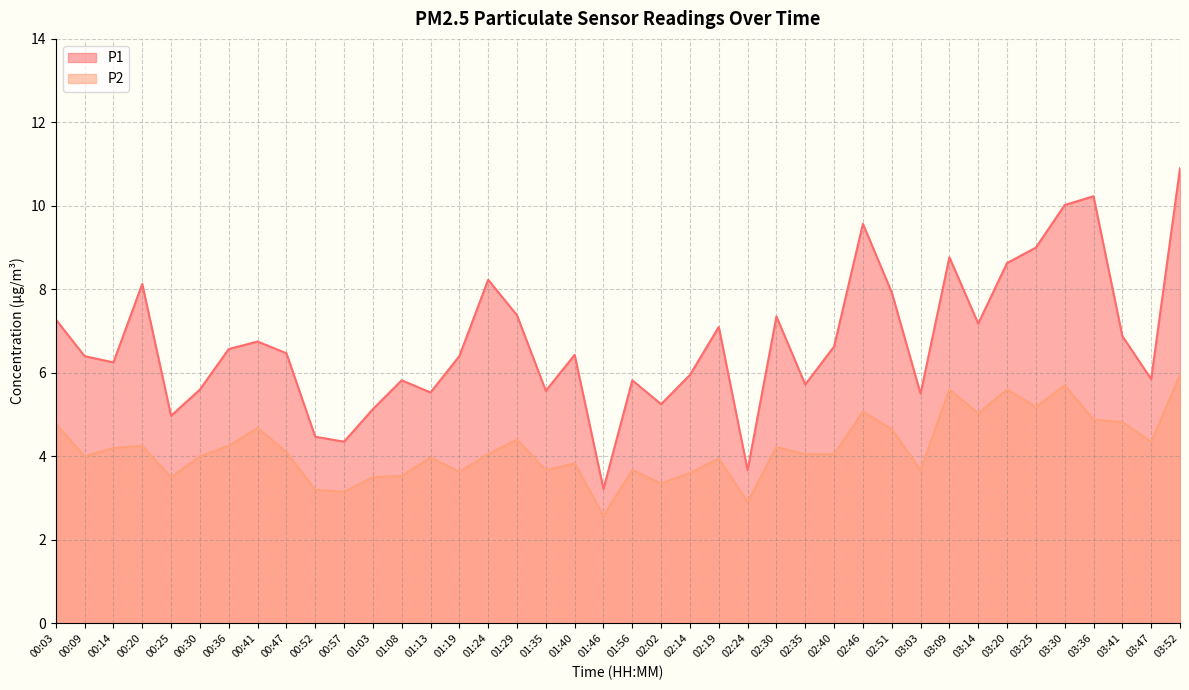

Reading left to right, list all the values displayed in this chart.

P1: 7.3	6.4	6.2	8.1	5.0	5.6	6.6	6.8	6.5	4.5	4.3	5.1	5.8	5.5	6.4	8.2	7.4	5.6	6.4	3.2	5.8	5.2	6.0	7.1	3.7	7.3	5.7	6.6	9.6	7.9	5.5	8.8	7.2	8.6	9.0	10.0	10.2	6.9	5.8	10.9
P2: 4.8	4.0	4.2	4.2	3.5	4.0	4.2	4.7	4.1	3.2	3.1	3.5	3.5	4.0	3.6	4.0	4.4	3.7	3.8	2.6	3.7	3.4	3.6	4.0	2.9	4.2	4.0	4.0	5.1	4.7	3.7	5.6	5.0	5.6	5.2	5.7	4.9	4.8	4.3	6.0